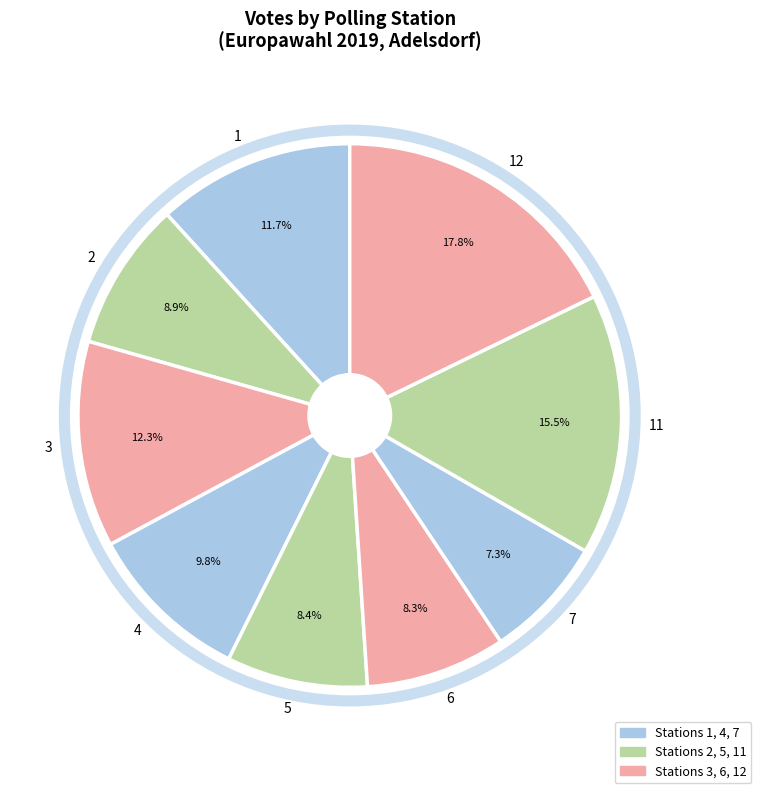

What percentage is NOT represented by 12?

82.2%